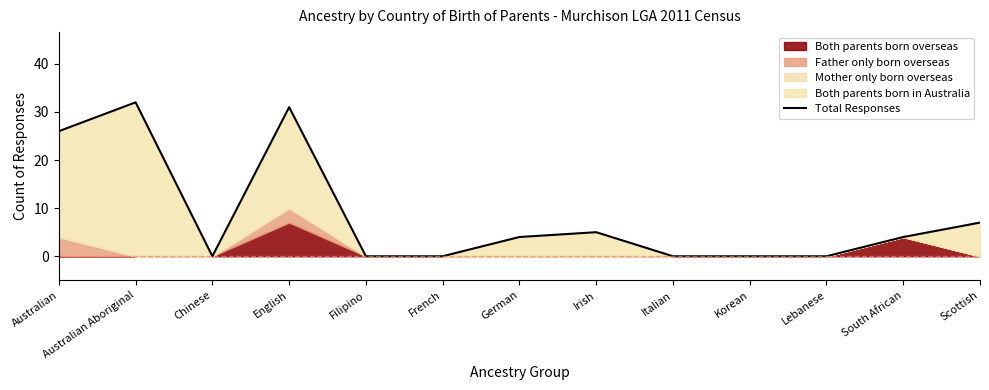

Rank the categories by value from lowest to highest.

Chinese, Filipino, French, Italian, Korean, Lebanese, German, South African, Irish, Scottish, Australian, English, Australian Aboriginal